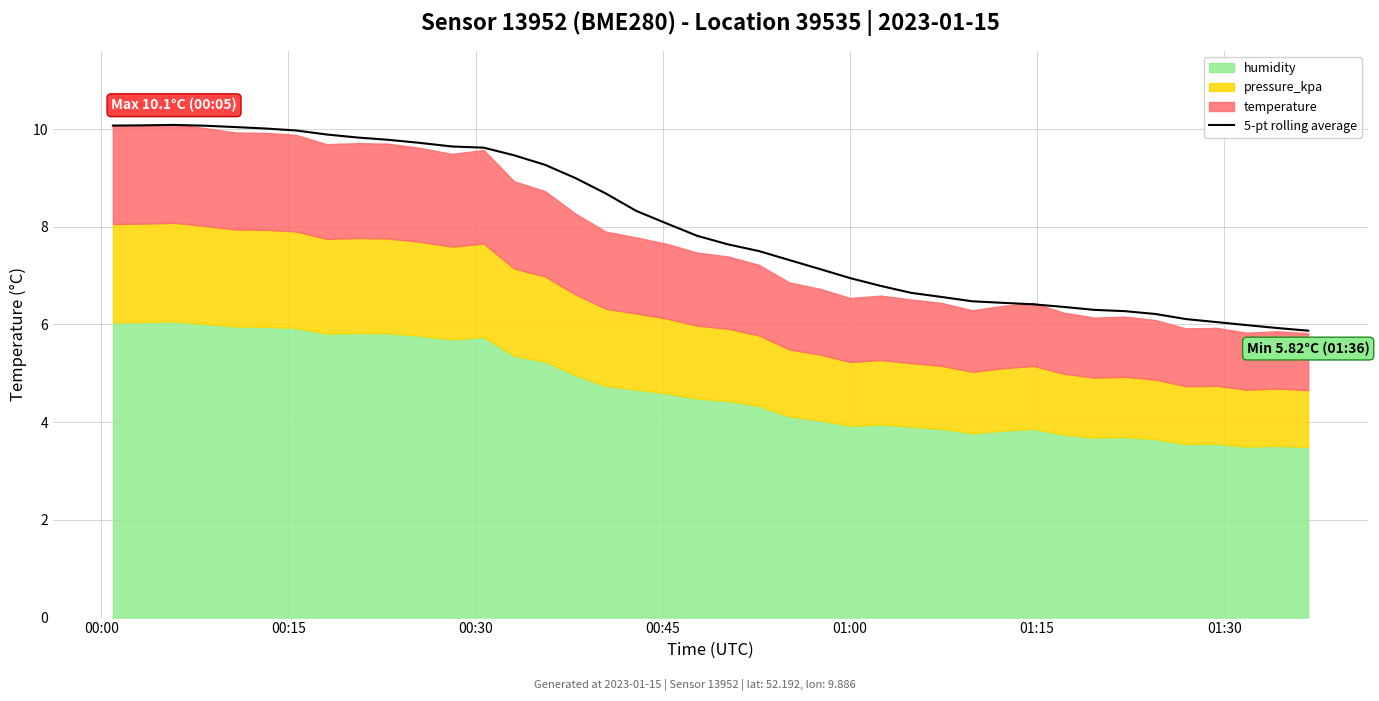

What is the lowest value of the 5-pt rolling average series?

5.9